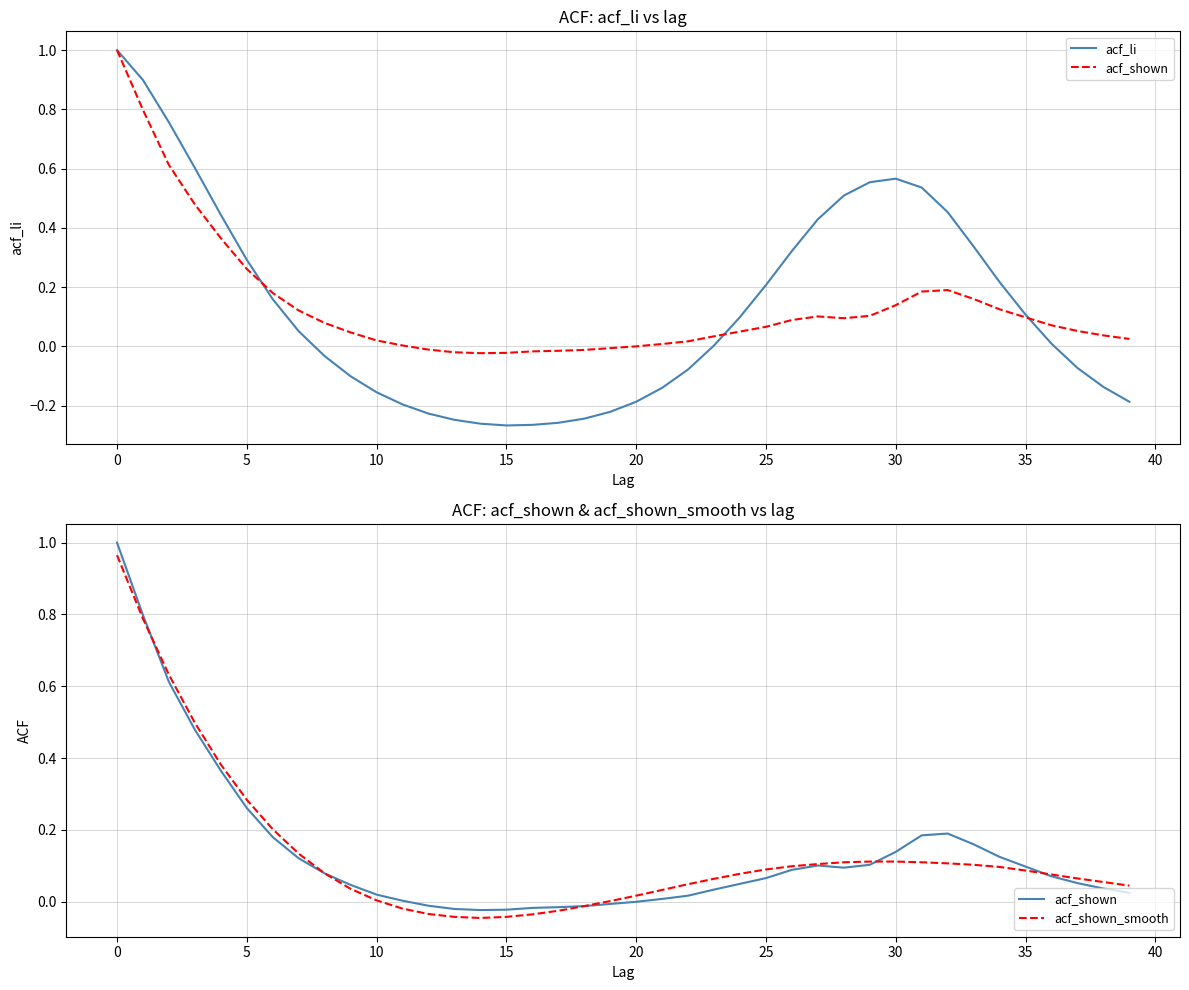

What is the difference between the maximum and minimum values in the acf_shown_smooth series?

1.0